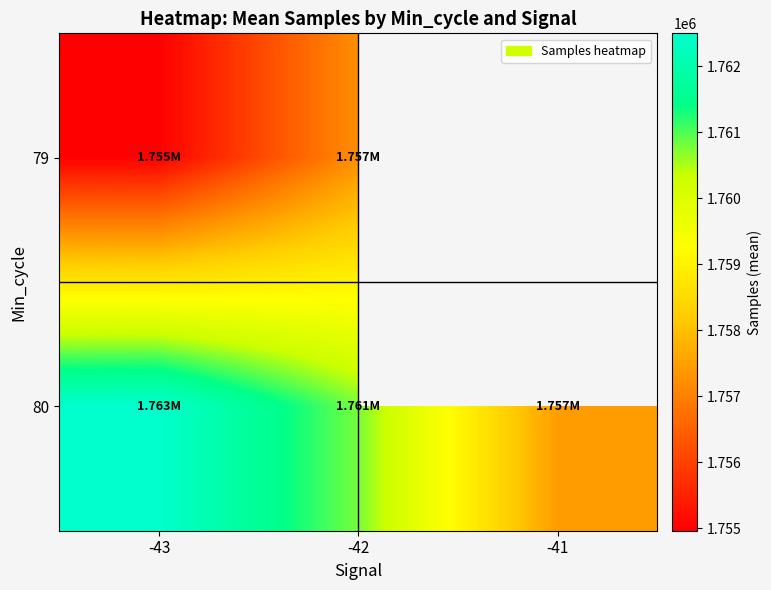

True or false: 80 has a value of 2493332.5 at -41.

False